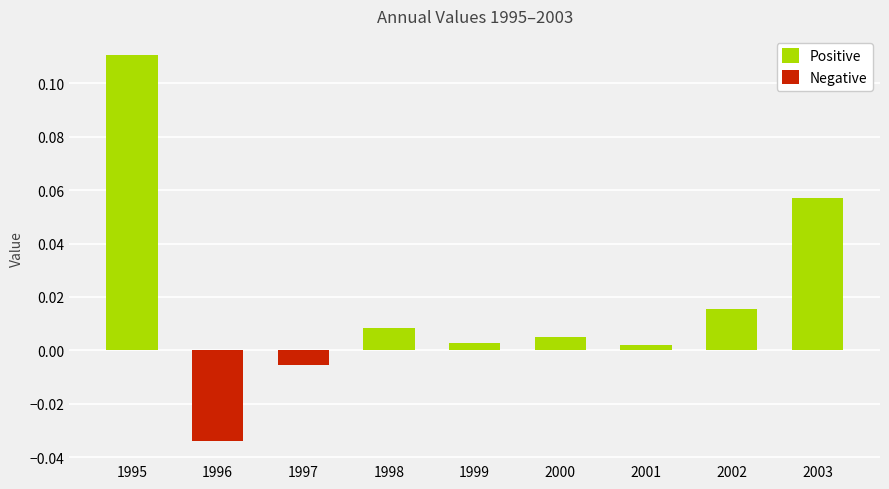

Rank the series at 2001 from highest to lowest value.

Positive, Negative